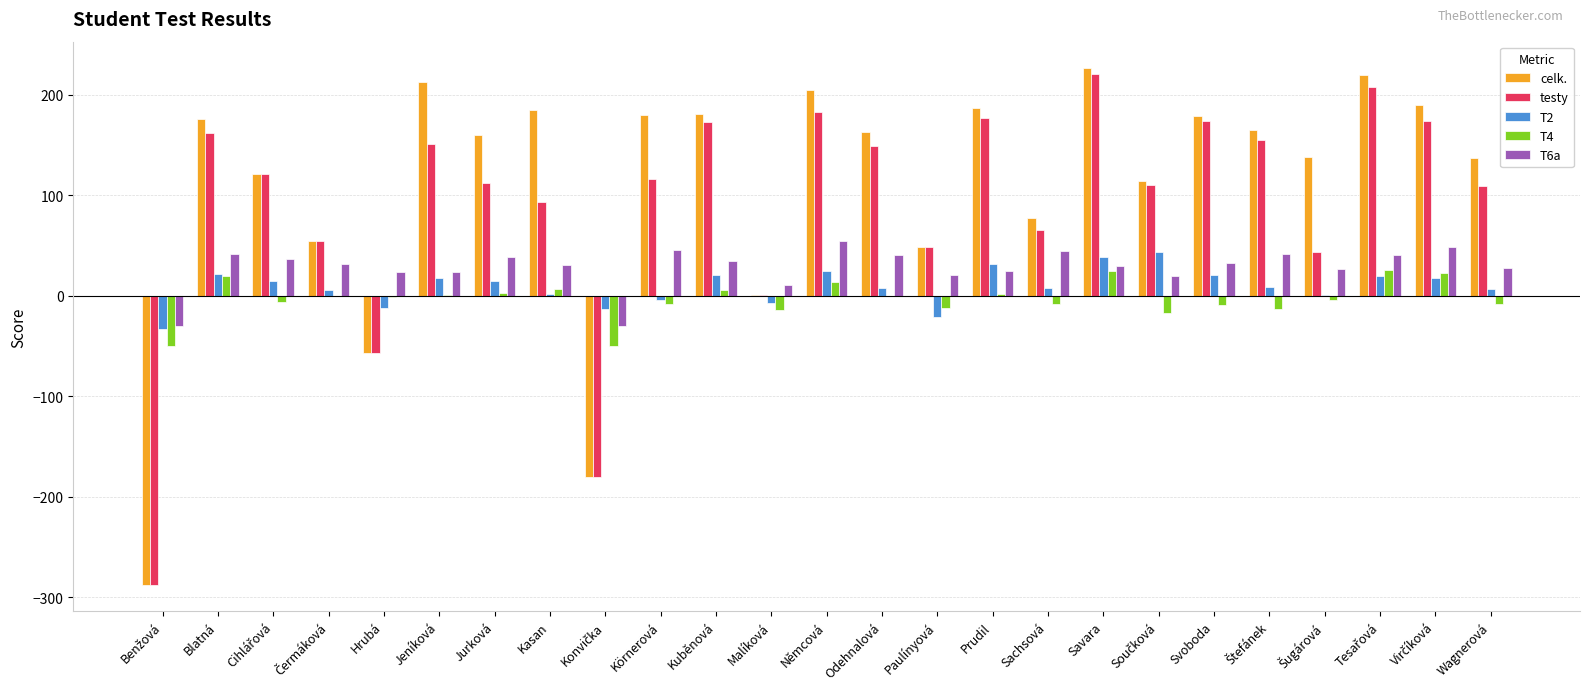

Is it true that celk. equals 137 at Wagnerová?

True